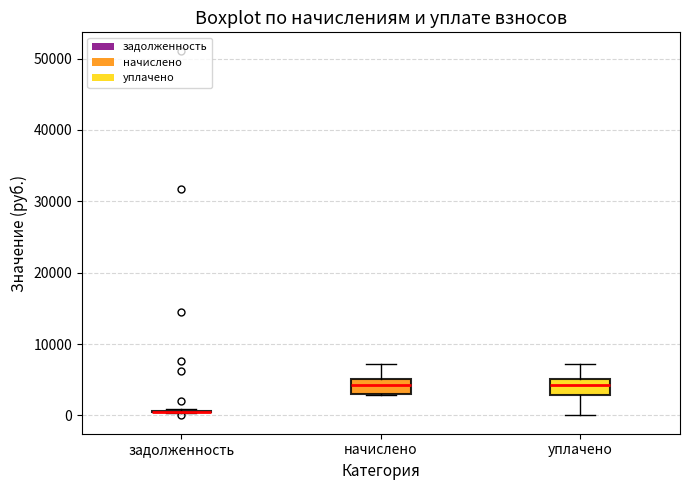

Reading left to right, transcribe this box plot: for each box, give where its median line is, the range the box spans, and where its two whiskers end, as read against the y-axis. The values are not printed on the chart, so give them approximately, as read against the axis.

задолженность: box collapsed to a line at 0, whiskers 0 to 1000
начислено: median 4000, box 3000 to 5000, whiskers 3000 to 7000
уплачено: median 4000, box 3000 to 5000, whiskers 0 to 7000